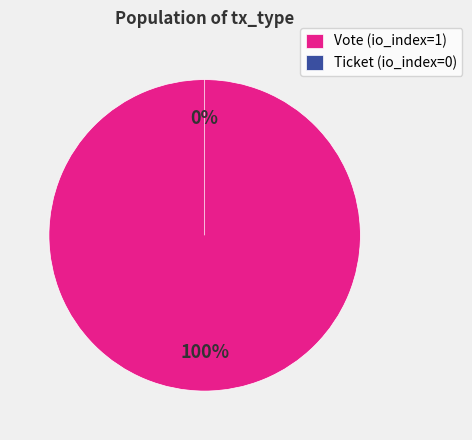

How many segments does this pie chart have?

2